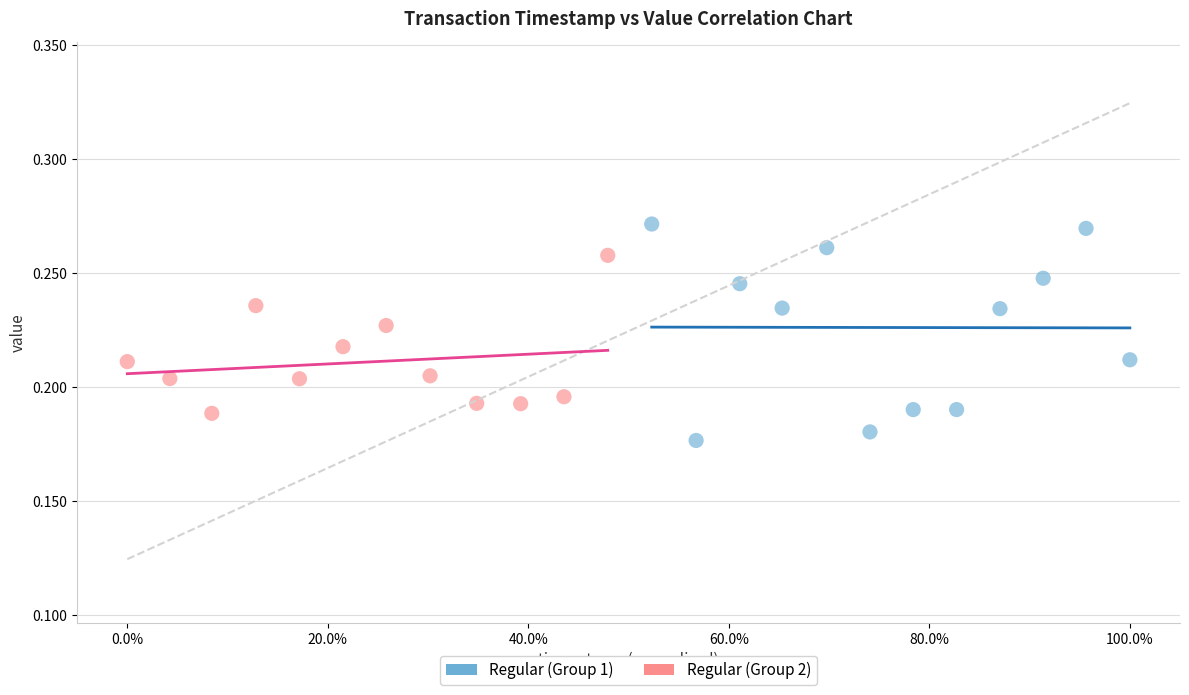

Which series reaches the maximum Y coordinate?

Regular (Group 1)